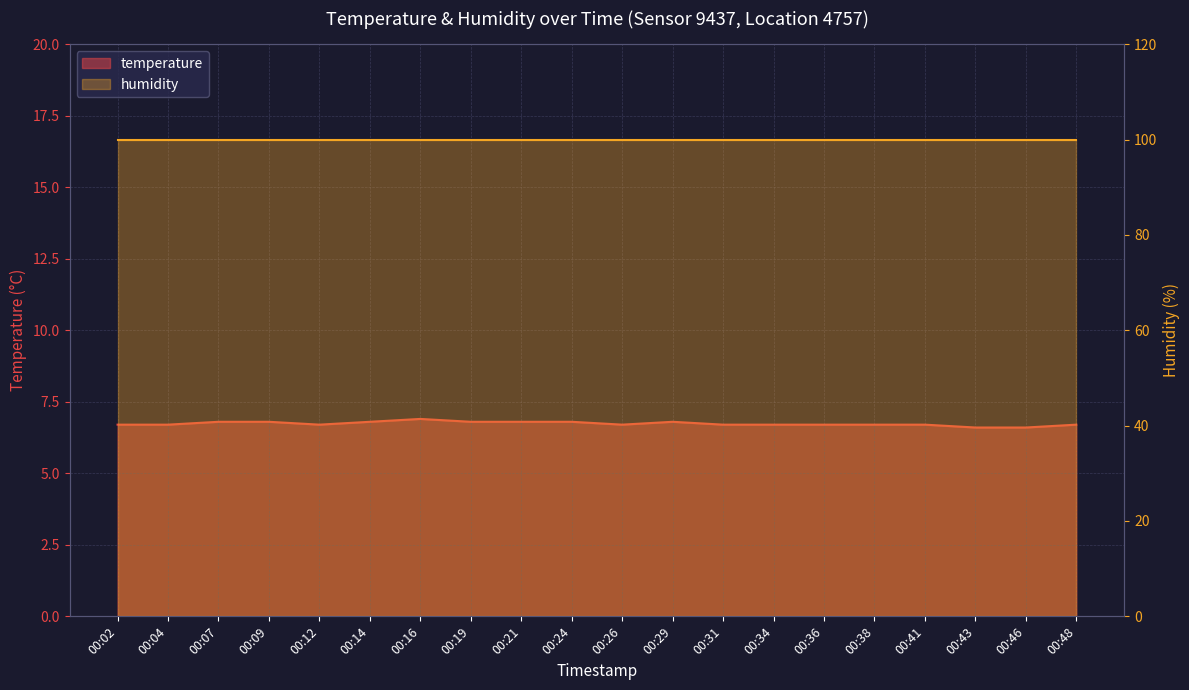

Between 00:07 and 00:19, which is larger?

00:07